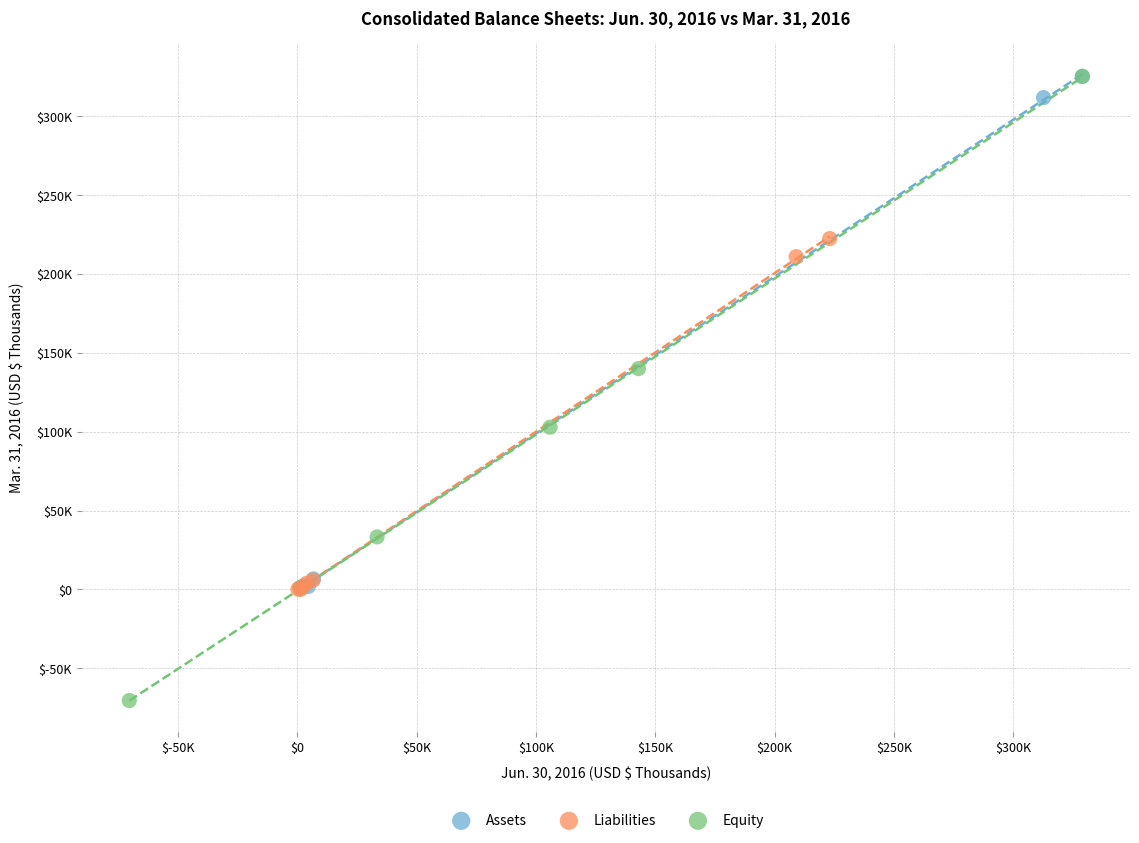

What are all the series names shown in the legend?

Assets, Liabilities, Equity